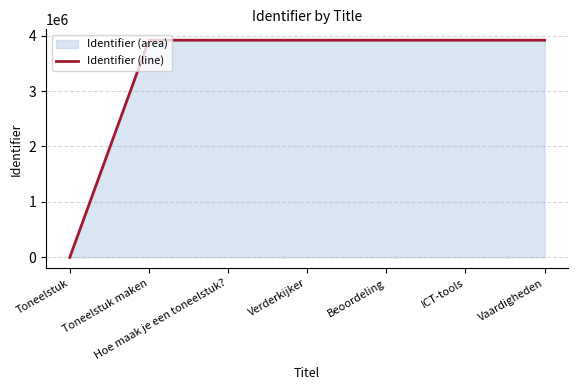

What is the change in value from Toneelstuk to Hoe maak je een toneelstuk??

+3917197